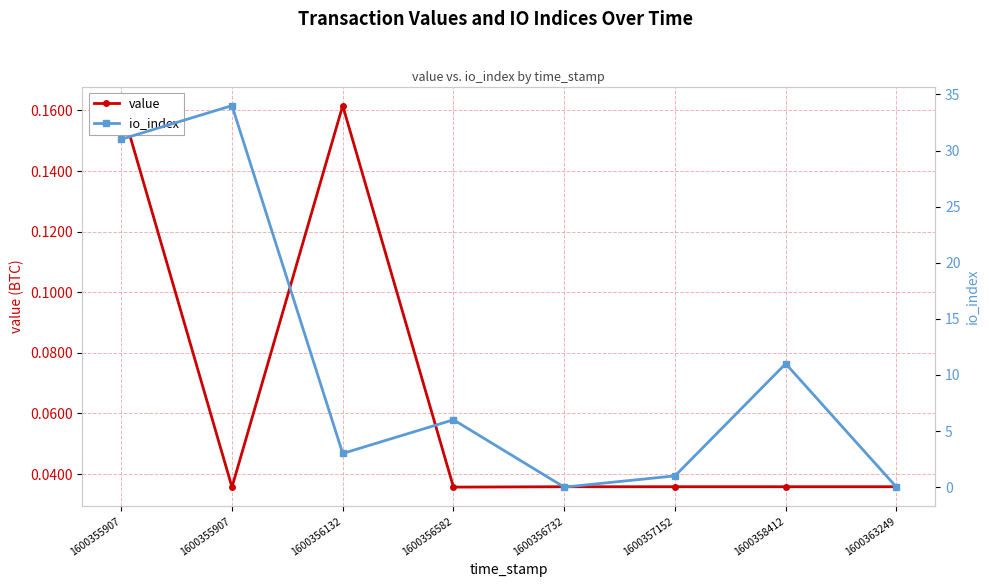

True or false: io_index has more than 2 interior local peaks.

True